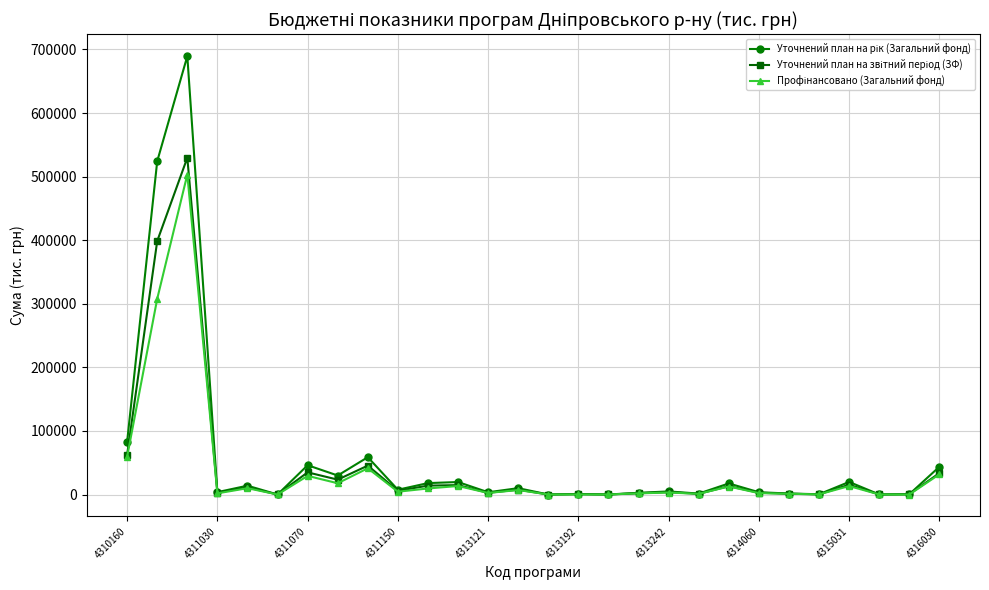

What is the greatest value displayed?

689398.4